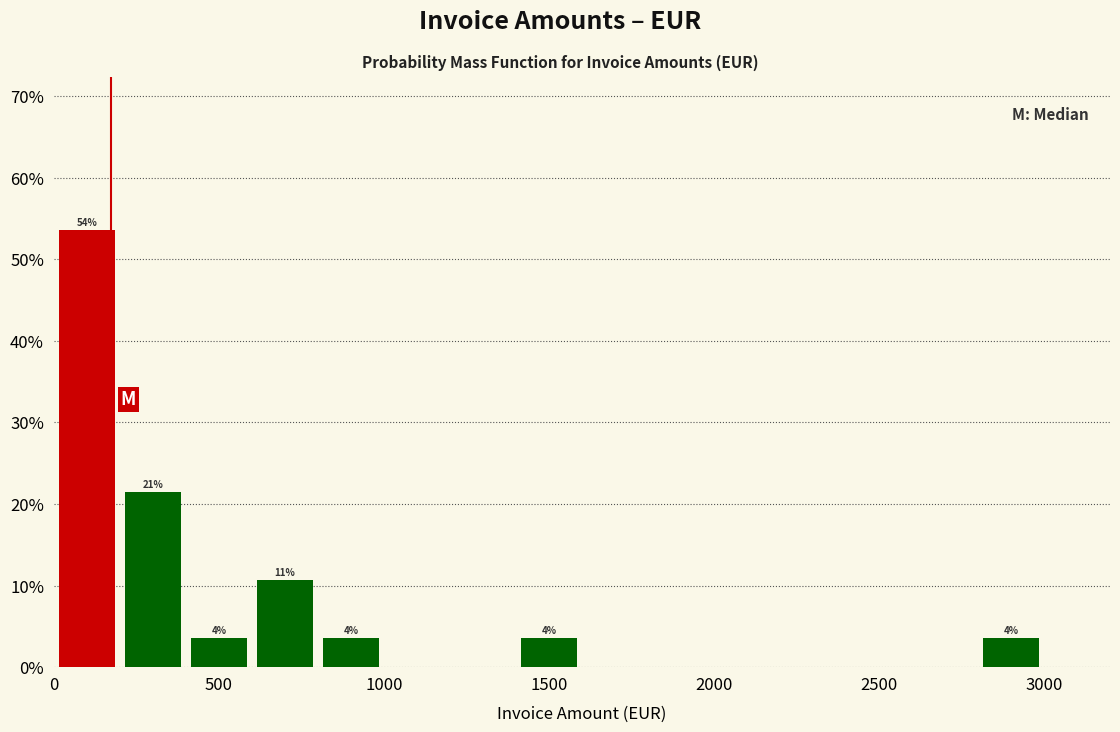

Over which range of the x-axis is the bar tallest?

0 to 200